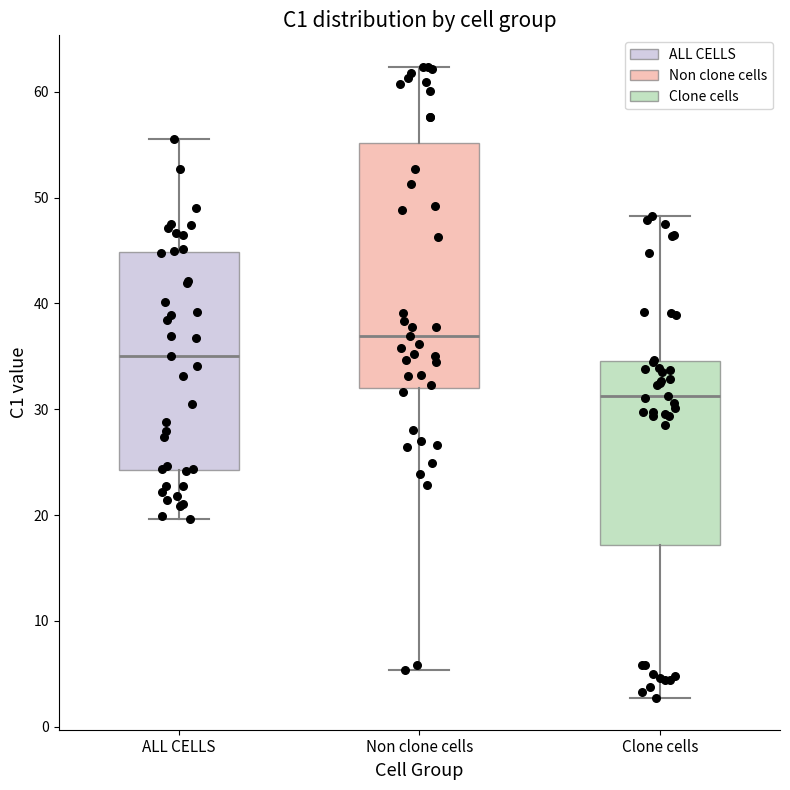

Comparing the boxes themselves (not the whiskers), which one is the tallest?

Non clone cells